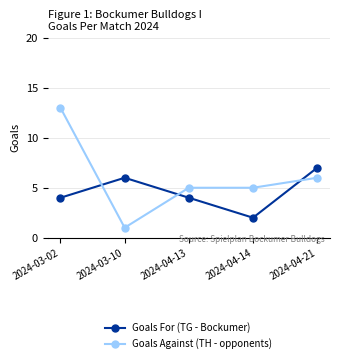

Between 2024-03-10 and 2024-04-21, which series saw the biggest shift?

Goals Against (TH - opponents)